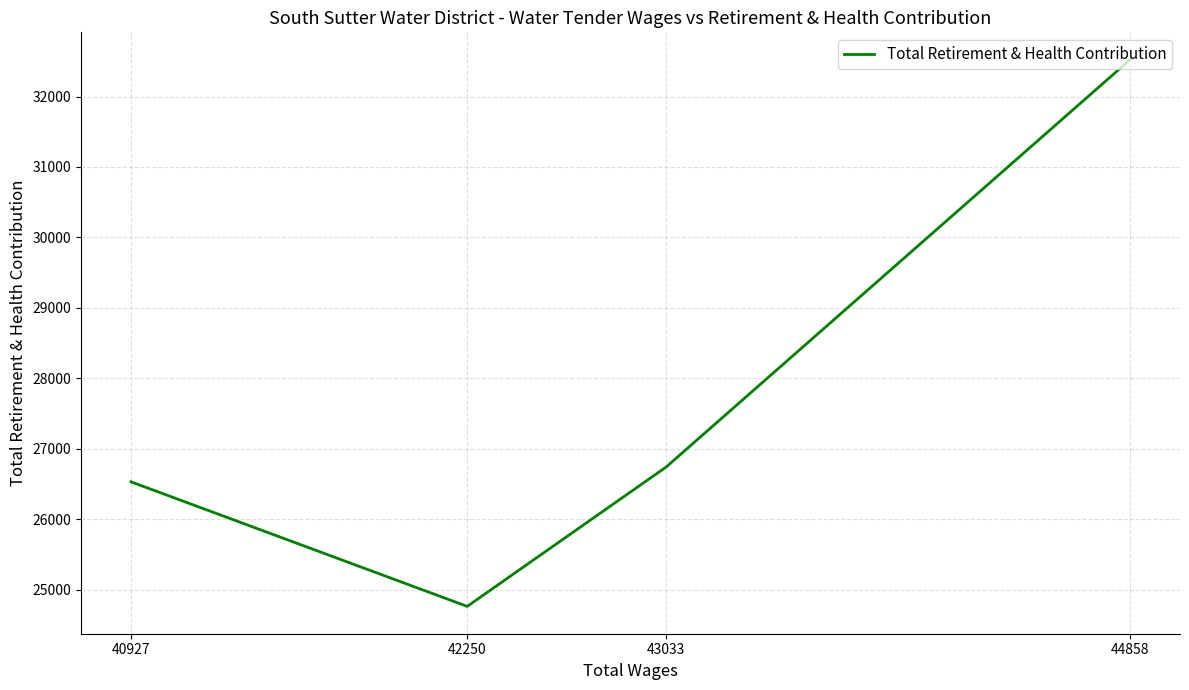

Count the number of categories in the chart.

4